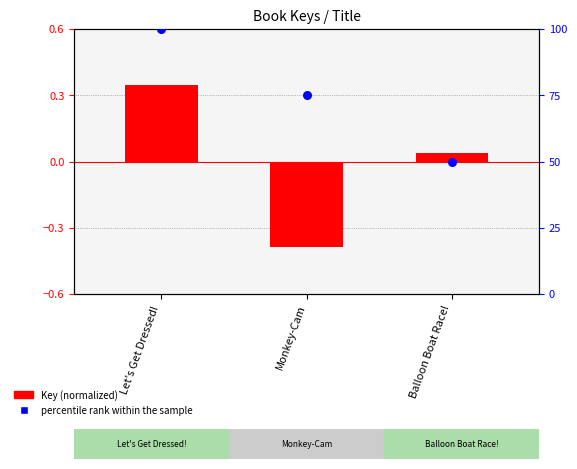

Which series has the largest total across all categories?

percentile rank within the sample